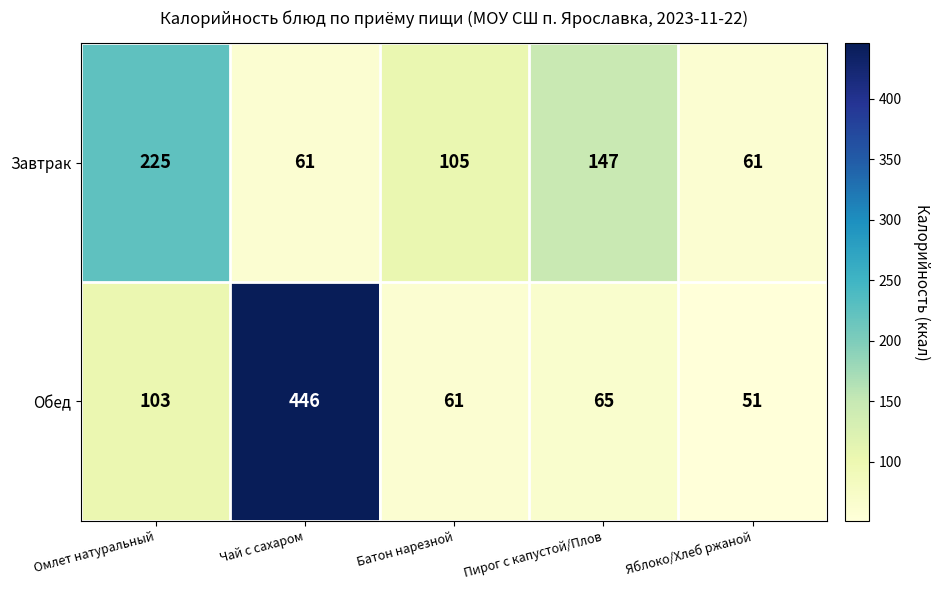

How many data points does each series have?

5